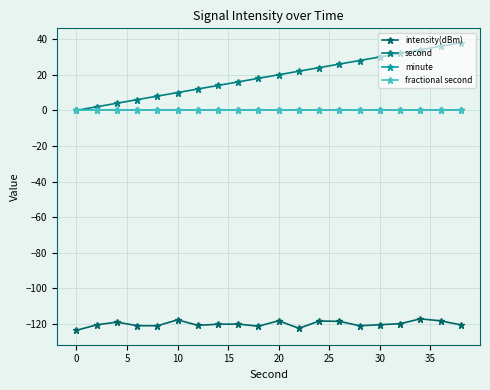

True or false: minute and intensity(dBm) cross at least once.

False